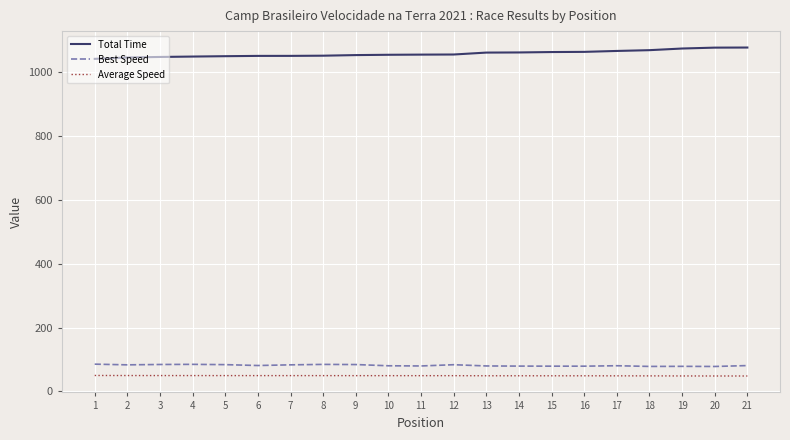

What is the difference between the maximum and minimum values in the Average Speed series?

1.6